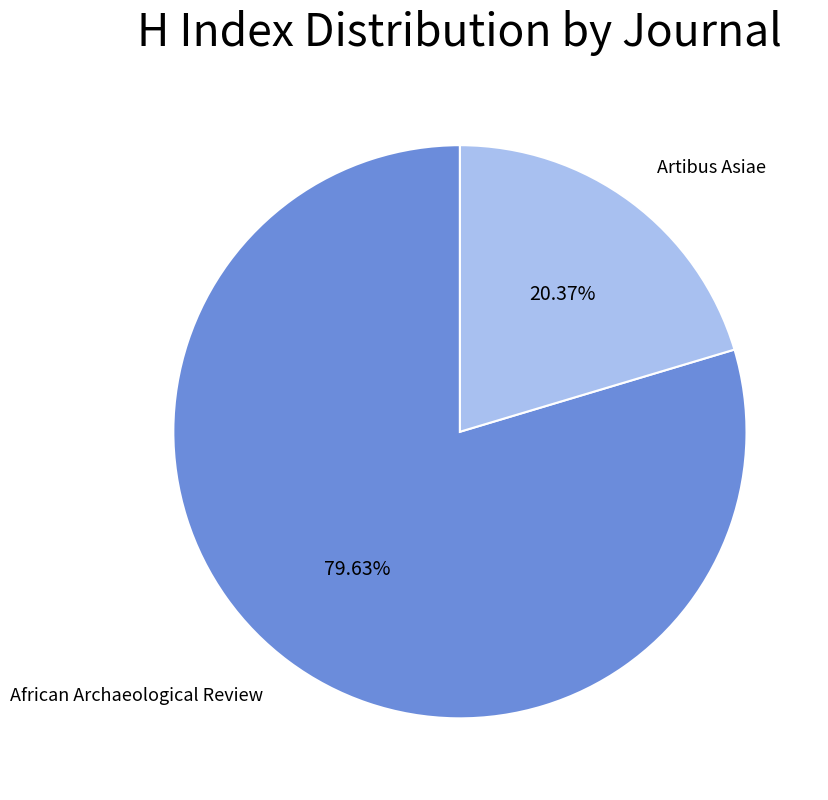

What percentage do Artibus Asiae and African Archaeological Review together represent?

100.0%